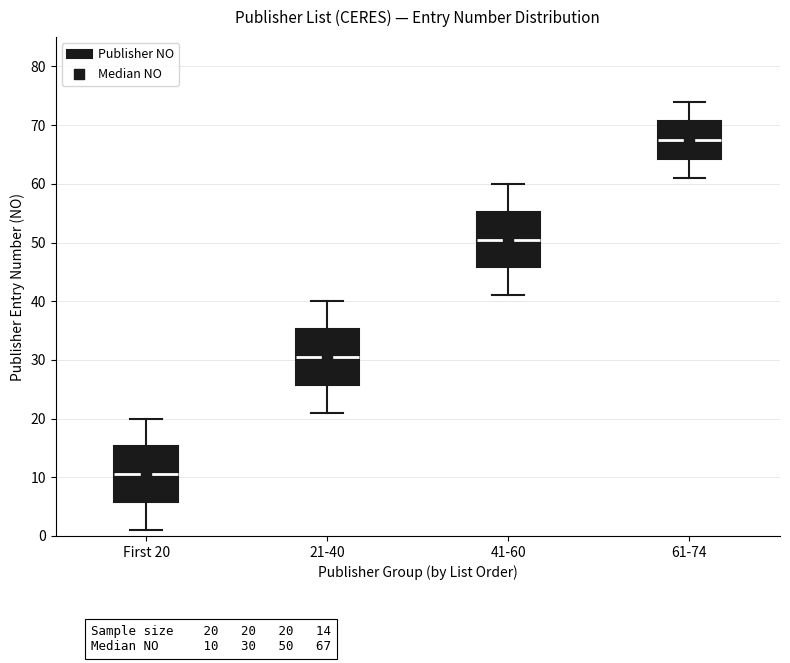

Which box has the lowest median line?

First 20